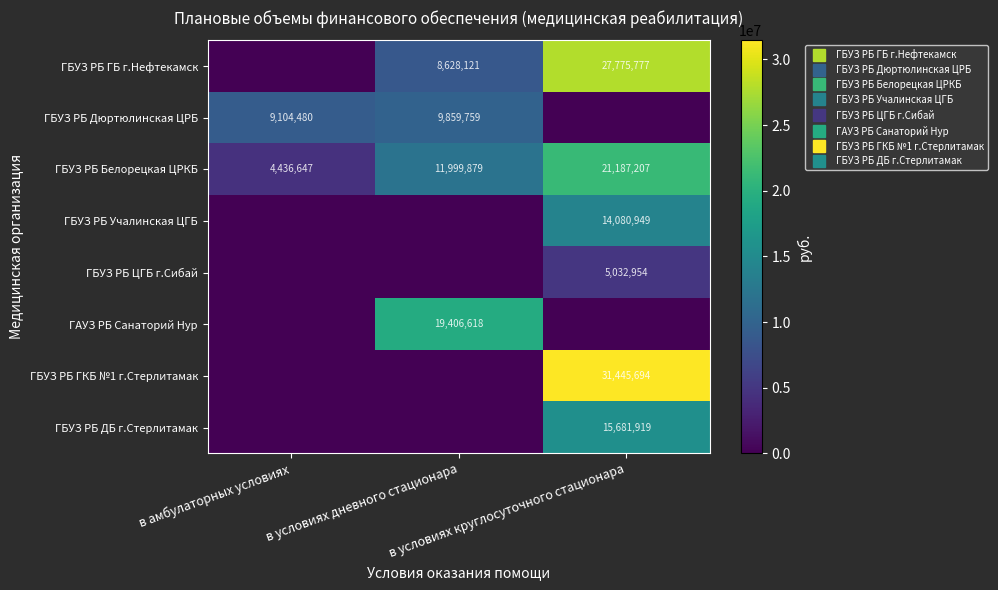

List the series in order of their peak value, lowest first.

ГБУЗ РБ ЦГБ г.Сибай, ГБУЗ РБ Дюртюлинская ЦРБ, ГБУЗ РБ Учалинская ЦГБ, ГБУЗ РБ ДБ г.Стерлитамак, ГАУЗ РБ Санаторий Нур, ГБУЗ РБ Белорецкая ЦРКБ, ГБУЗ РБ ГБ г.Нефтекамск, ГБУЗ РБ ГКБ №1 г.Стерлитамак